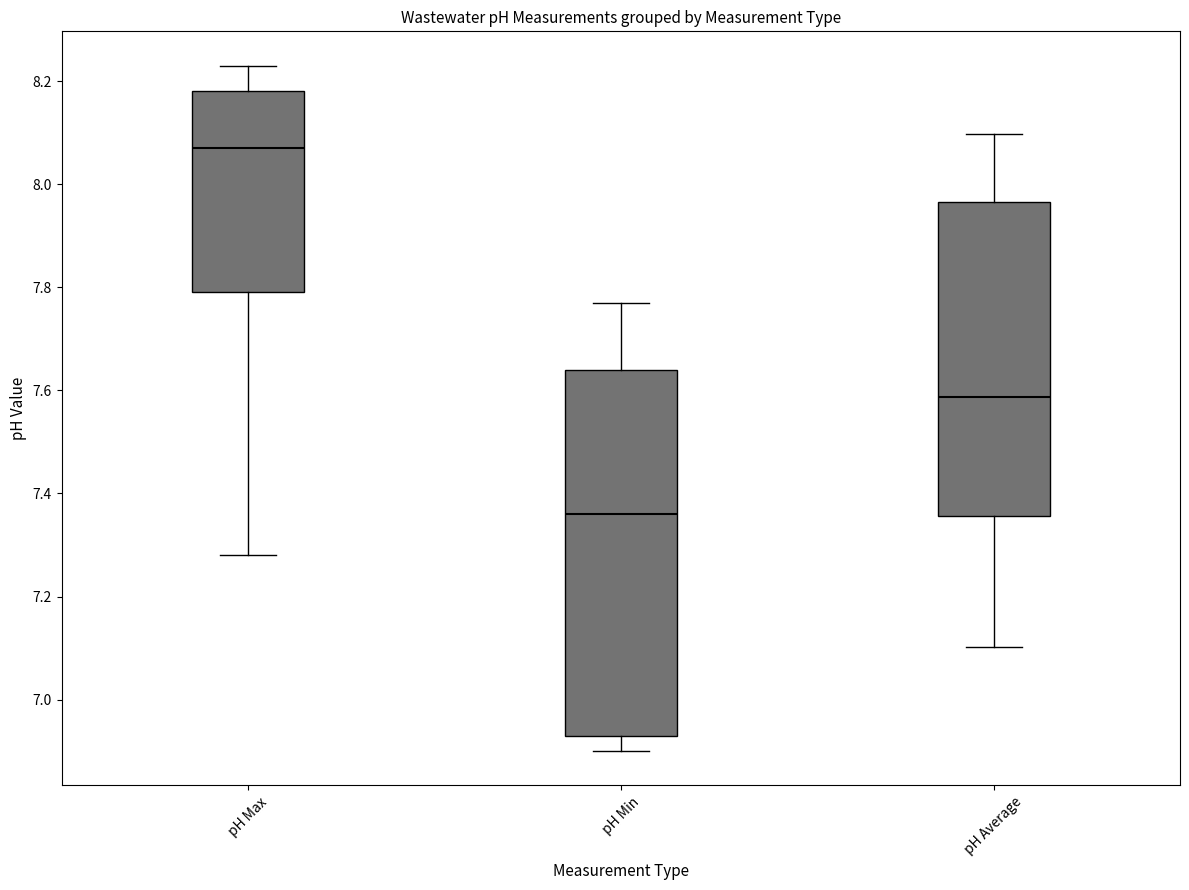

Where is the upper edge of the box for pH Min on the y-axis? The values are not printed on the chart, so give them approximately, as read against the axis.

7.64